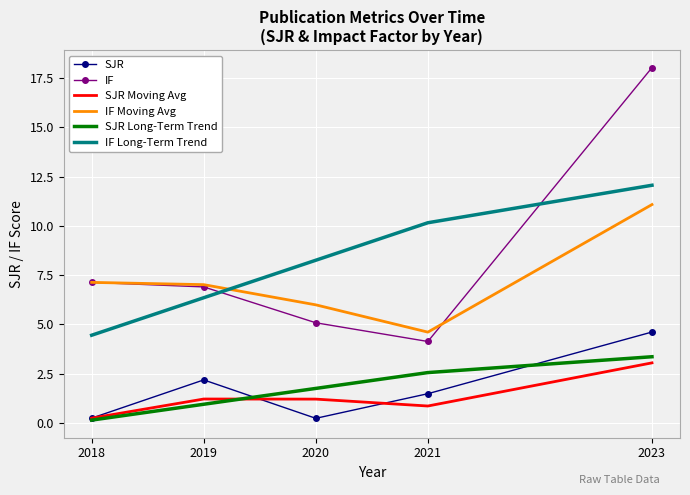

Is it true that IF Moving Avg equals 2.0 at 2021?

False